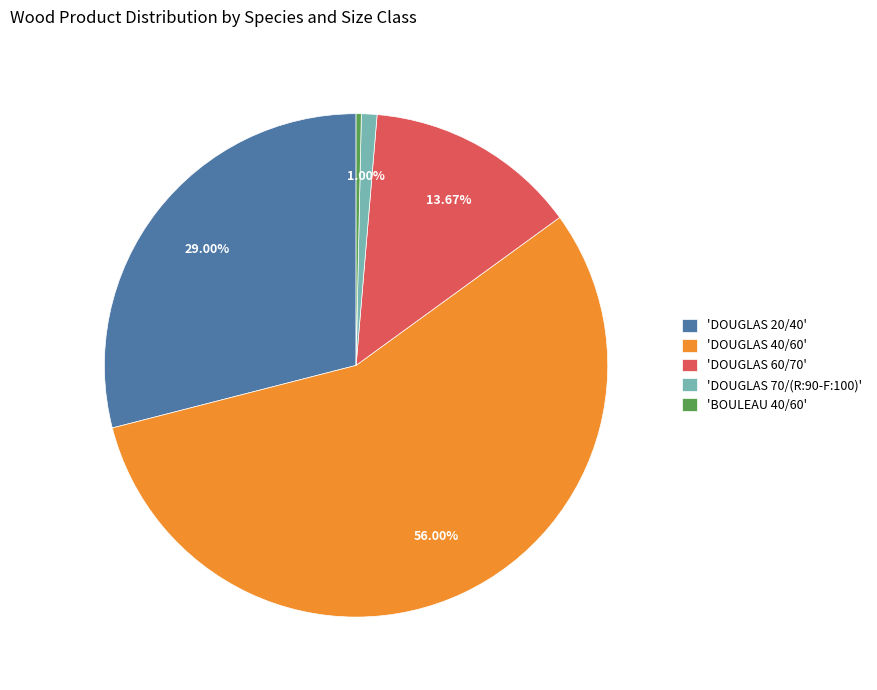

Between 'BOULEAU 40/60' and 'DOUGLAS 40/60', which is larger?

'DOUGLAS 40/60'